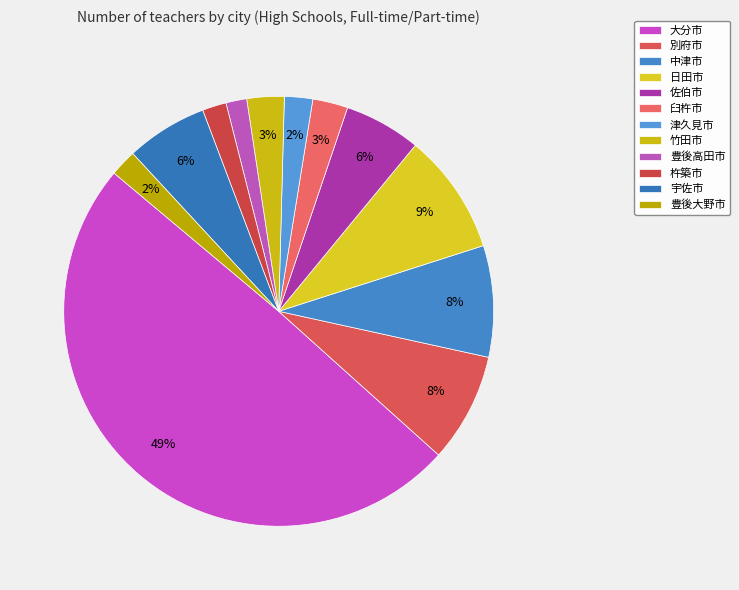

What is the ratio of the value at 津久見市 to the value at 日田市?

0.2